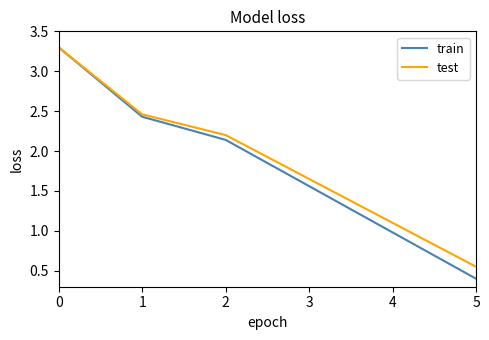

Which series changed the most between 1 and 4?

train